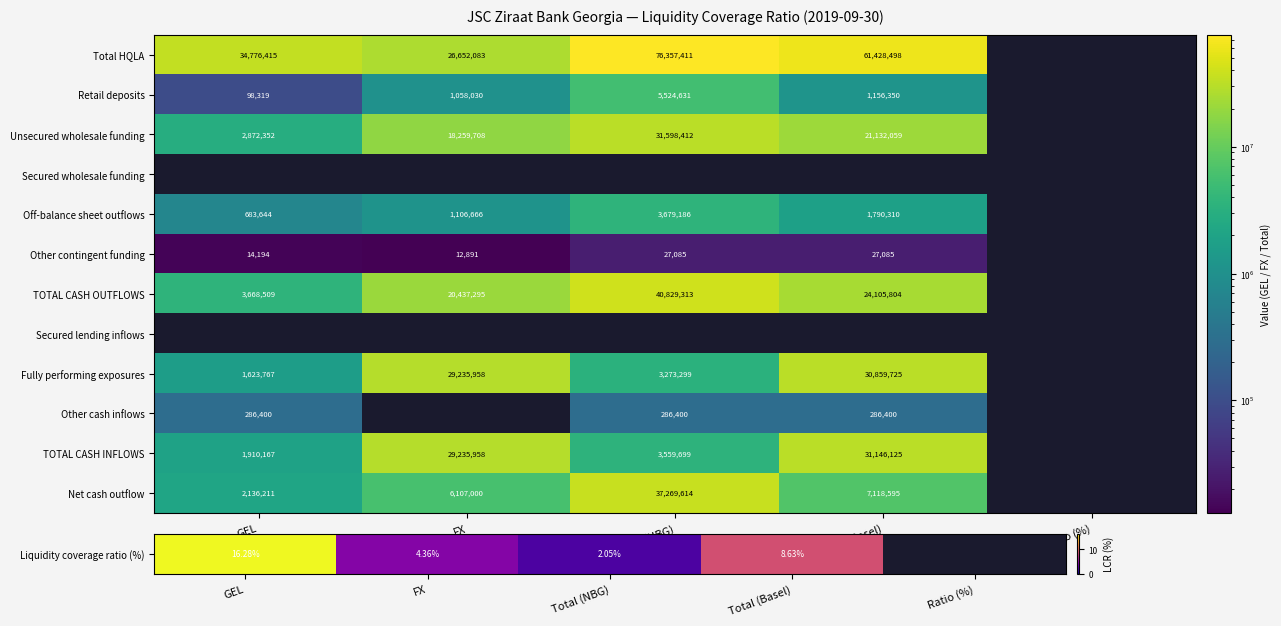

Is the value of Other contingent funding at GEL greater than the value of Total HQLA at Total (Basel)?

No